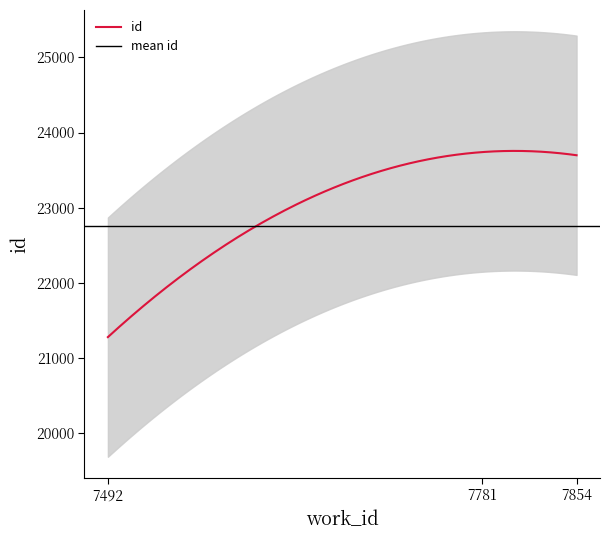

True or false: there are more than 2 points higher than both neighbors.

False